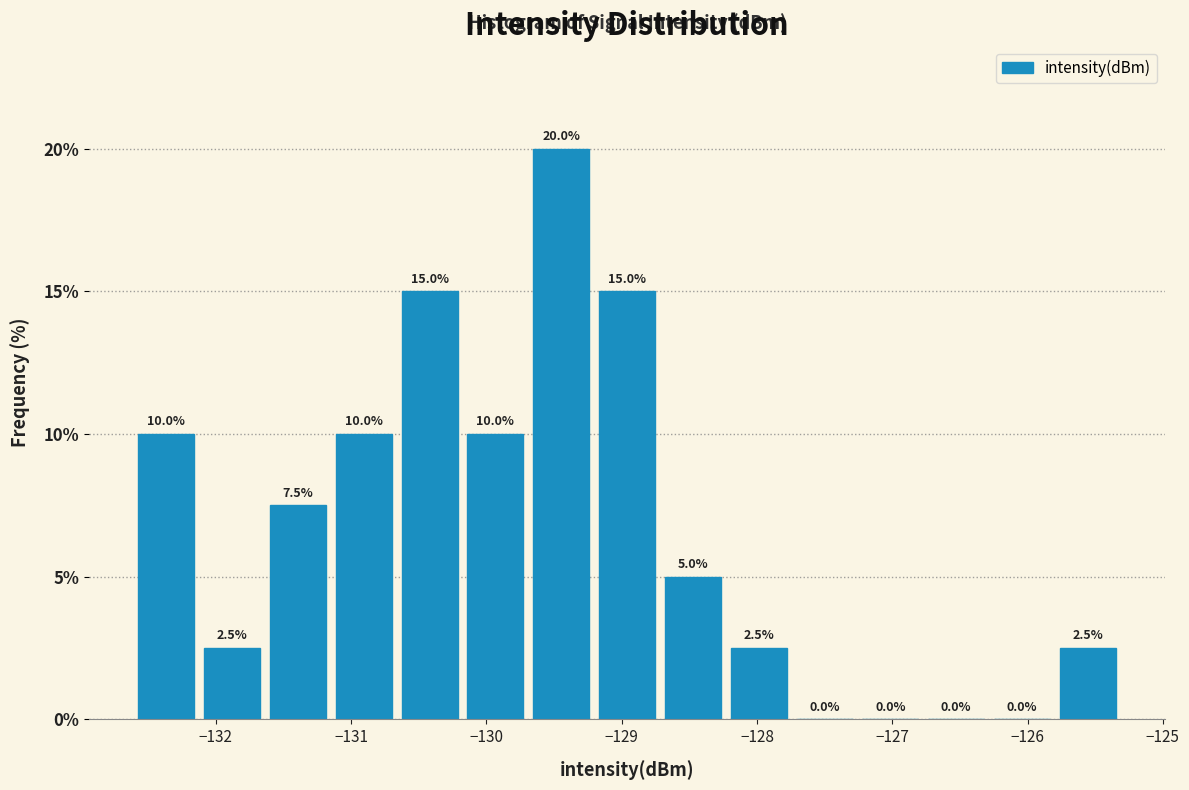

Reading left to right, transcribe this chart: for each bar, give the range it covers on the x-axis and its height. The bar edges are not printed on the chart, so give them approximately, as read against the axis.

-132.6 to -132.1: 10.0
-132.1 to -131.6: 2.5
-131.6 to -131.2: 7.5
-131.2 to -130.7: 10.0
-130.7 to -130.2: 15.0
-130.2 to -129.7: 10.0
-129.7 to -129.2: 20.0
-129.2 to -128.7: 15.0
-128.7 to -128.2: 5.0
-128.2 to -127.7: 2.5
-127.7 to -127.3: 0.0
-127.3 to -126.8: 0.0
-126.8 to -126.3: 0.0
-126.3 to -125.8: 0.0
-125.8 to -125.3: 2.5